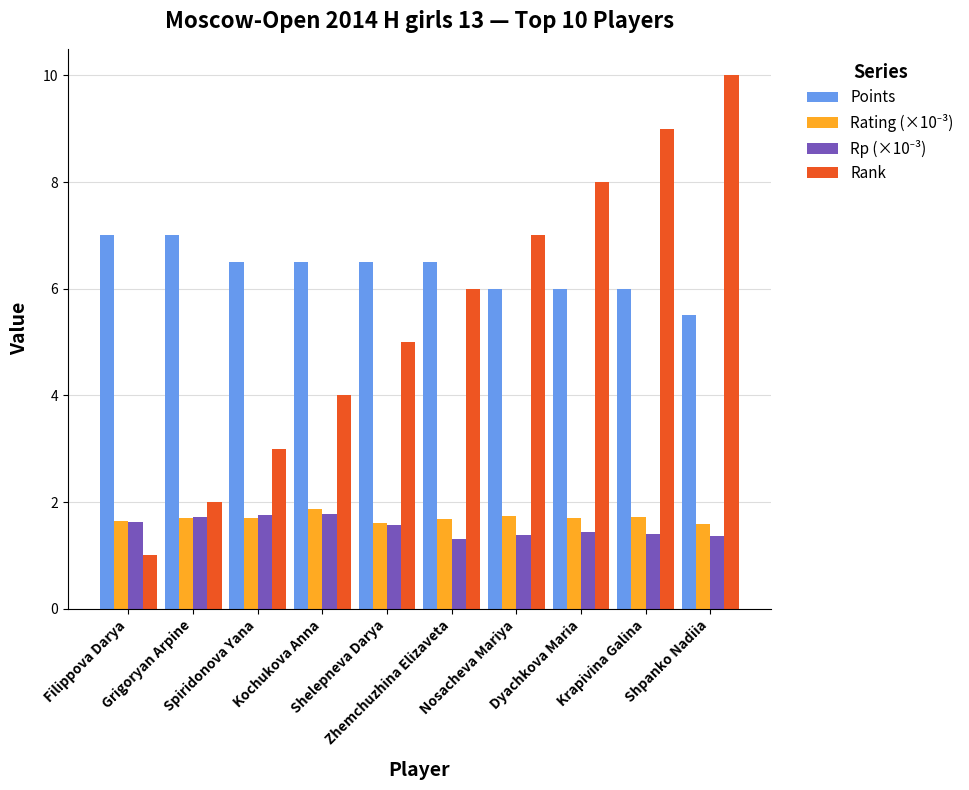

What is the label of the 8th bar from the right?

Spiridonova Yana